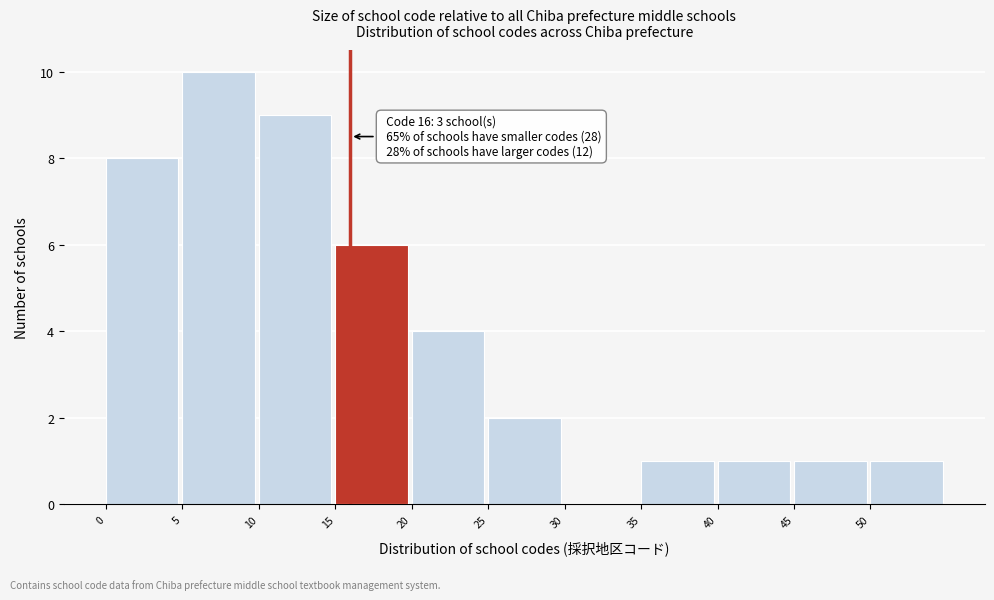

Which range on the x-axis has the tallest bar?

5 to 10